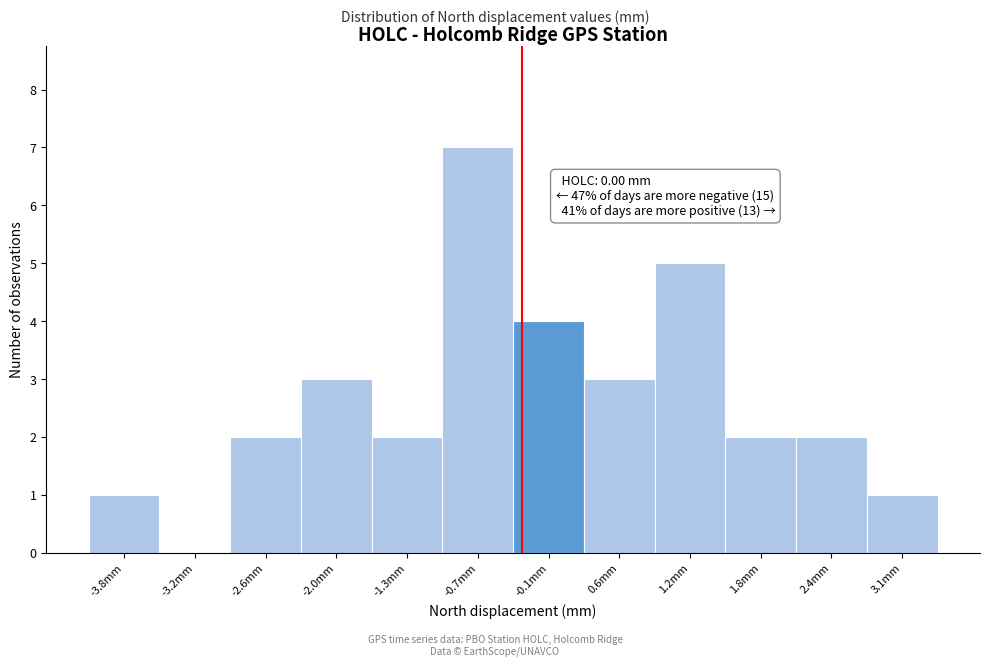

Reading right to left, transcribe all the data shown in this chart.

3.1mm=1	2.4mm=2	1.8mm=2	1.2mm=5	0.6mm=3	-0.1mm=4	-0.7mm=7	-1.3mm=2	-2.0mm=3	-2.6mm=2	-3.2mm=0	-3.8mm=1